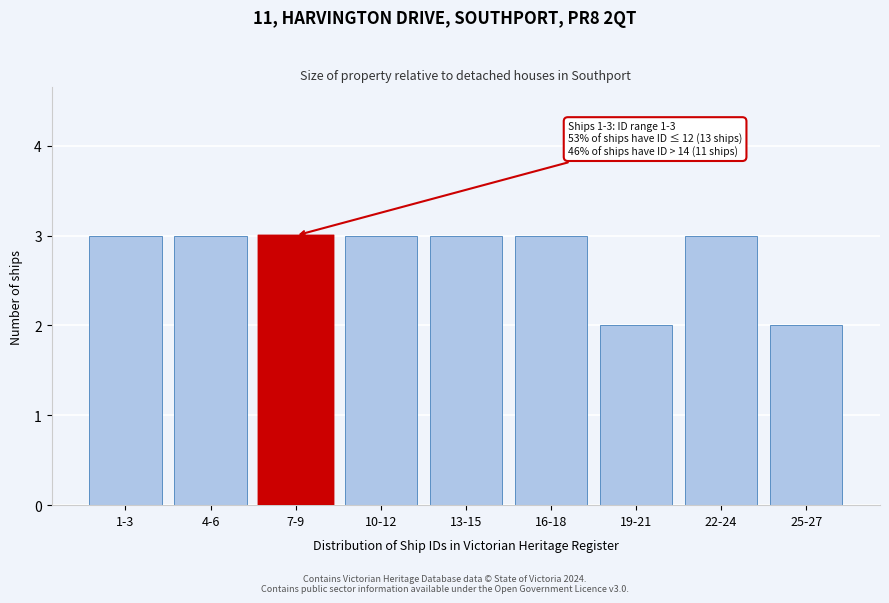

Reading left to right, what are all the values shown in this chart?

3	3	3	3	3	3	2	3	2